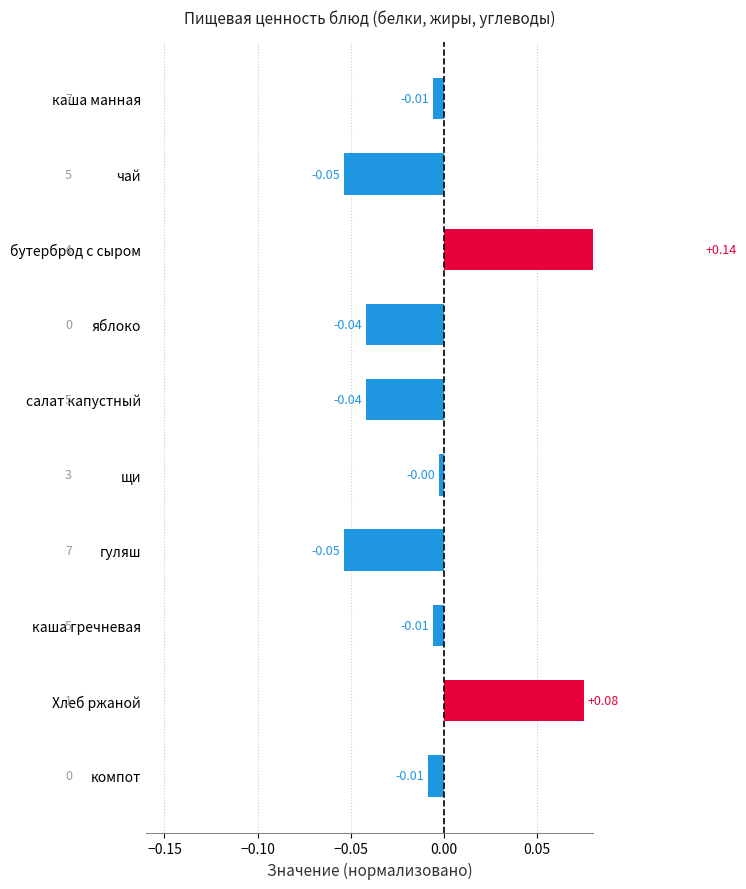

Reading left to right, what are all the values shown in this chart?

-0.0	-0.1	0.1	-0.0	-0.0	-0.0	-0.1	-0.0	0.1	-0.0